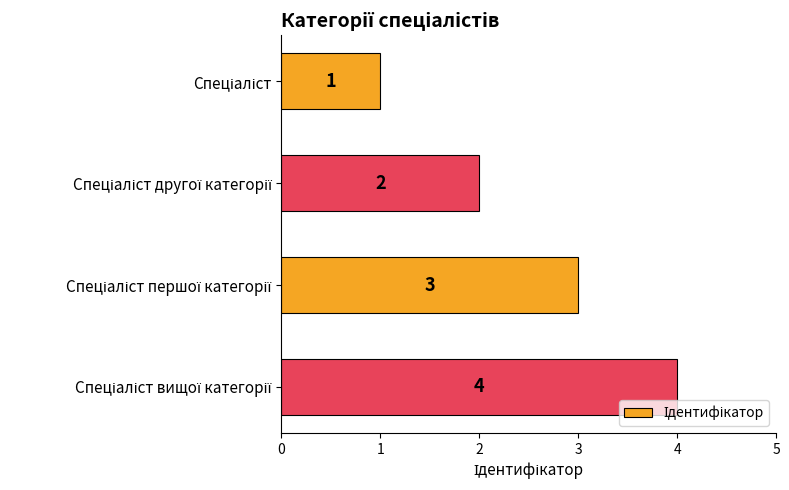

Does the chart contain stacked bars?

No